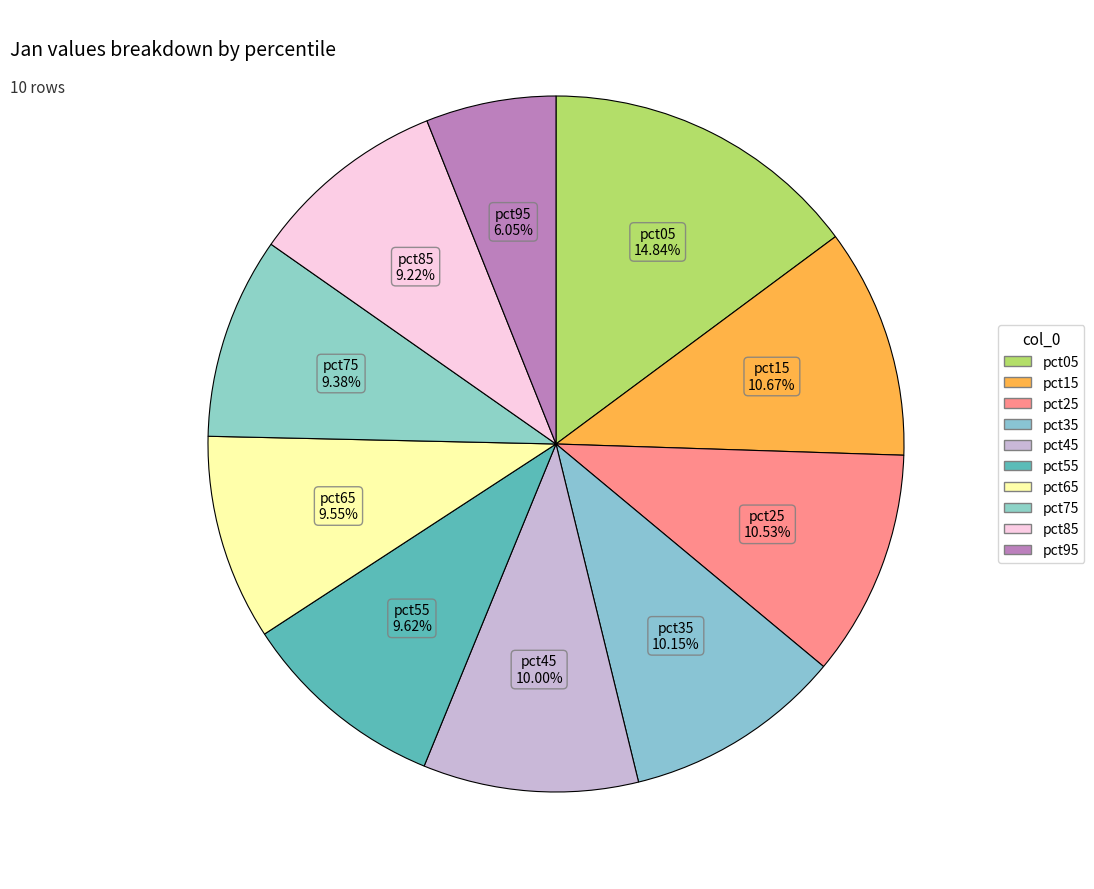

What portion of the pie excludes pct45?

90.0%